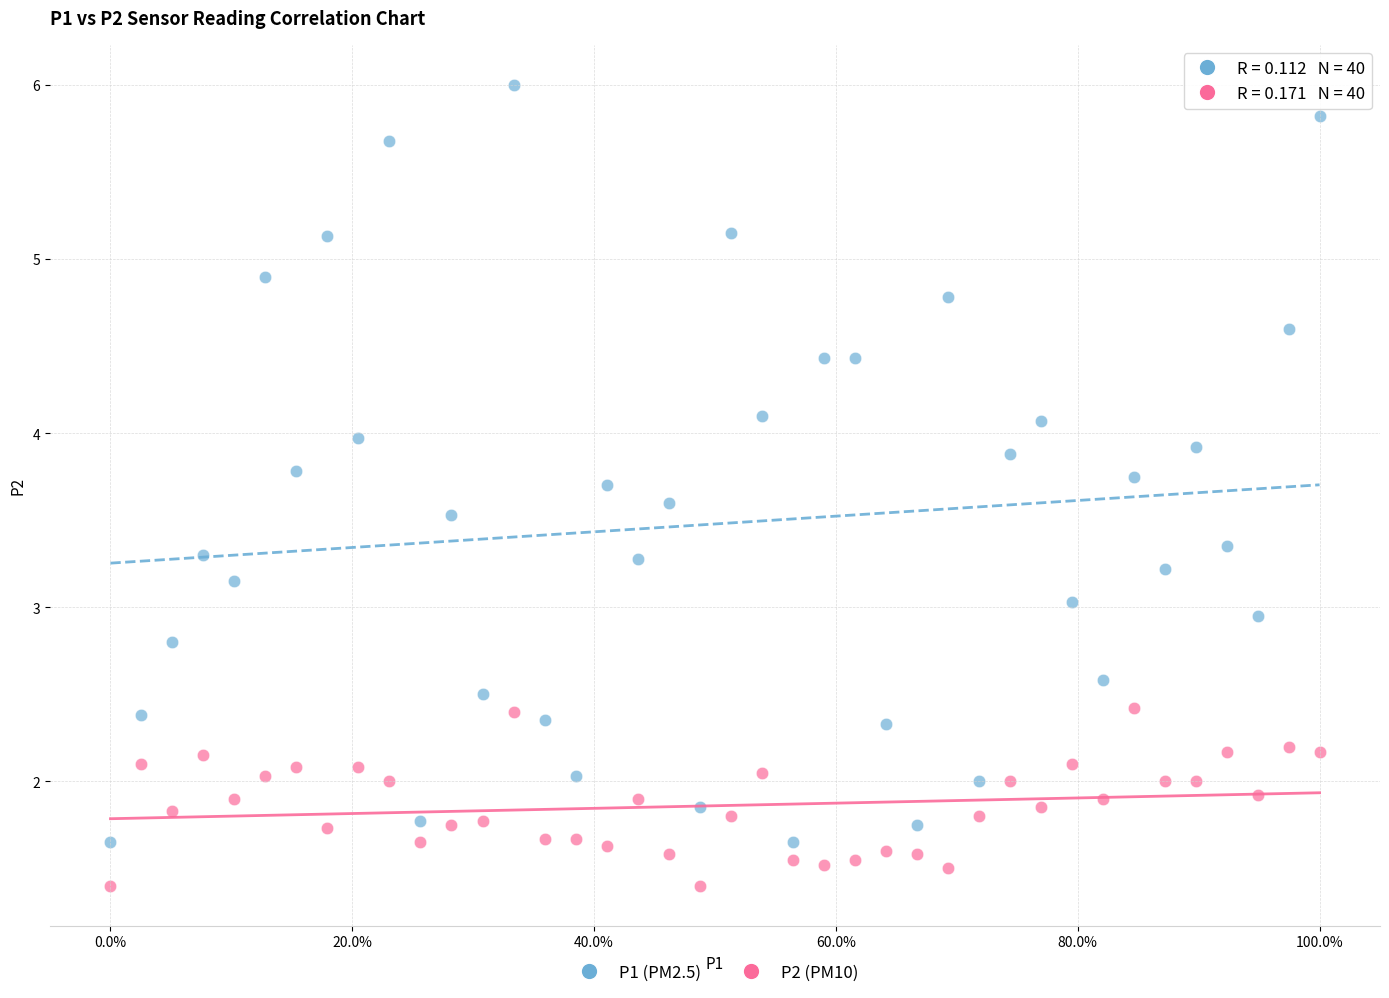

Across all data points, what is the range of X values (max minus min)?

1.0